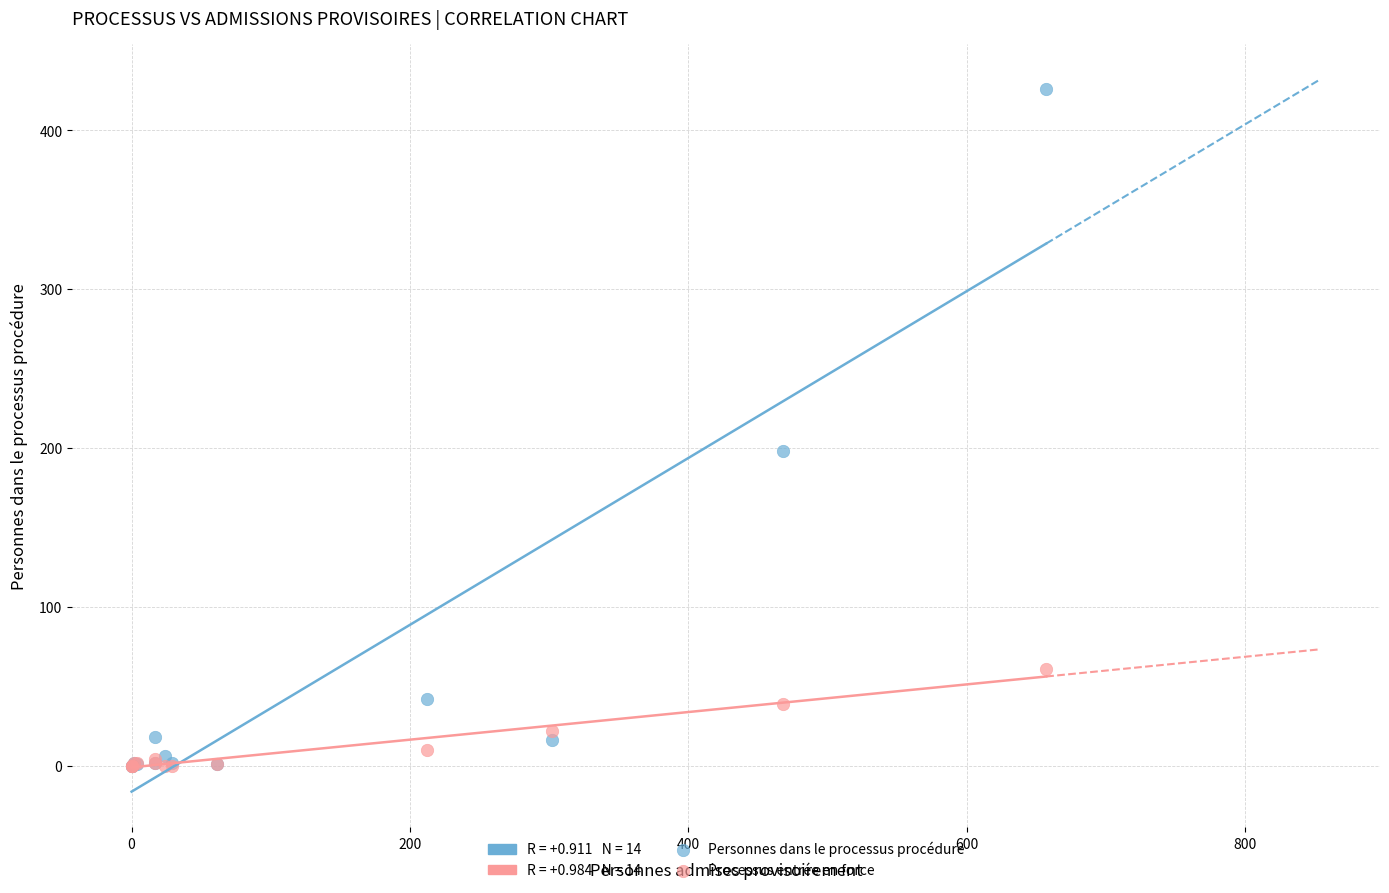

Which series has the largest Y range (max minus min)?

Personnes dans le processus procédure